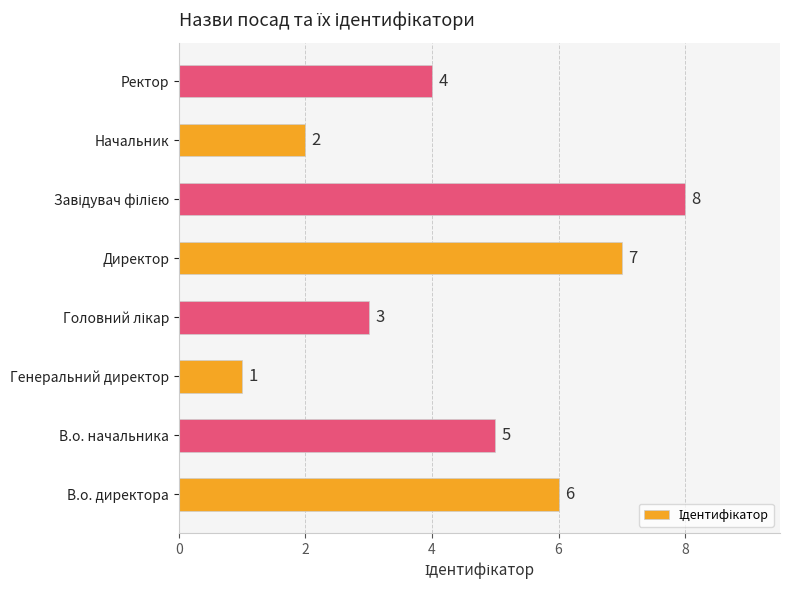

Reading bottom to top, transcribe all the data shown in this chart.

6	5	1	3	7	8	2	4